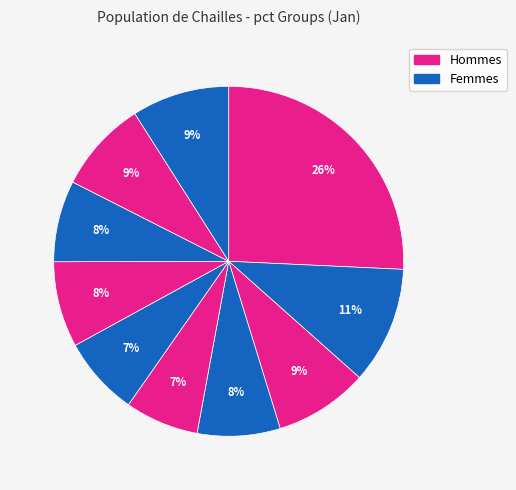

To the nearest percent, what is the average slice percentage?

10%